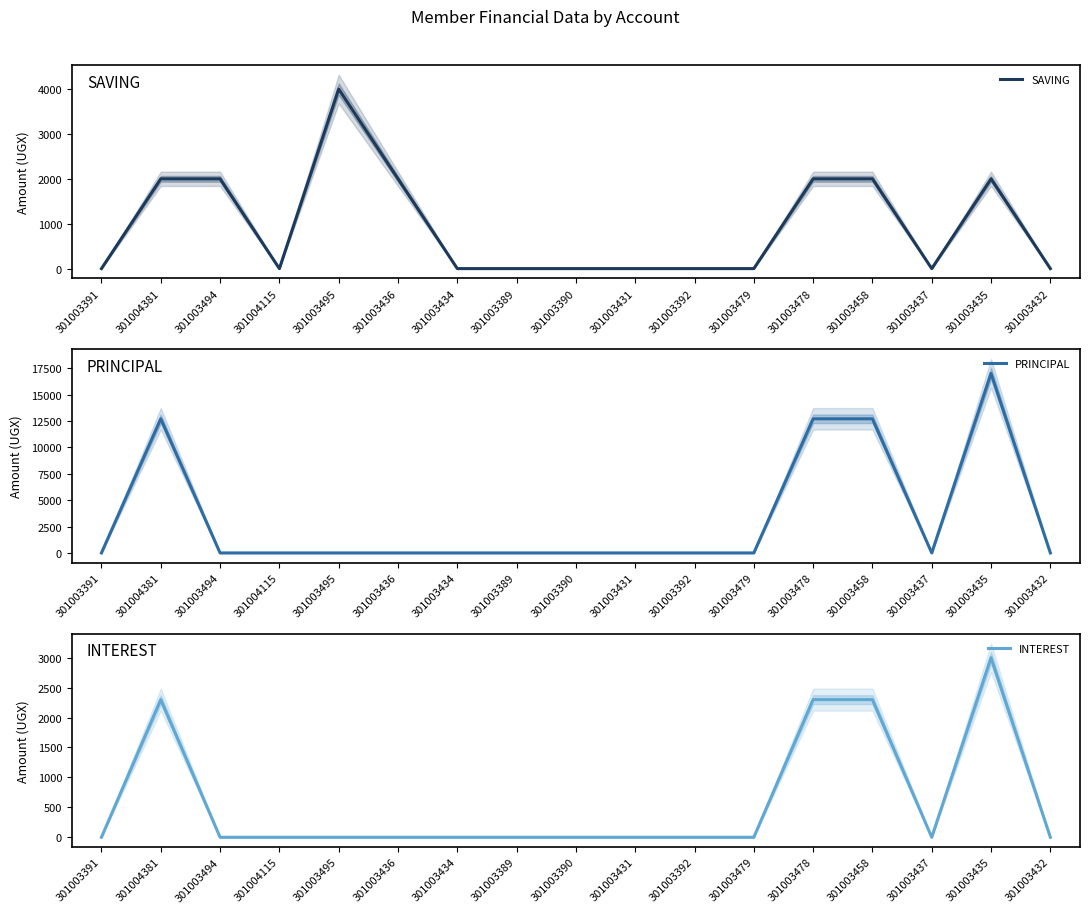

How many positive values does the PRINCIPAL series have?

4